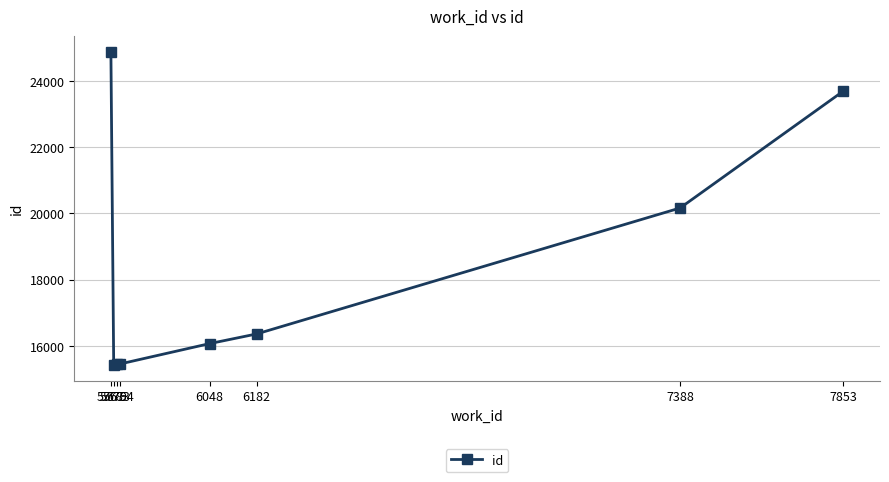

What is the value of the 5th point from the left?

16067.0